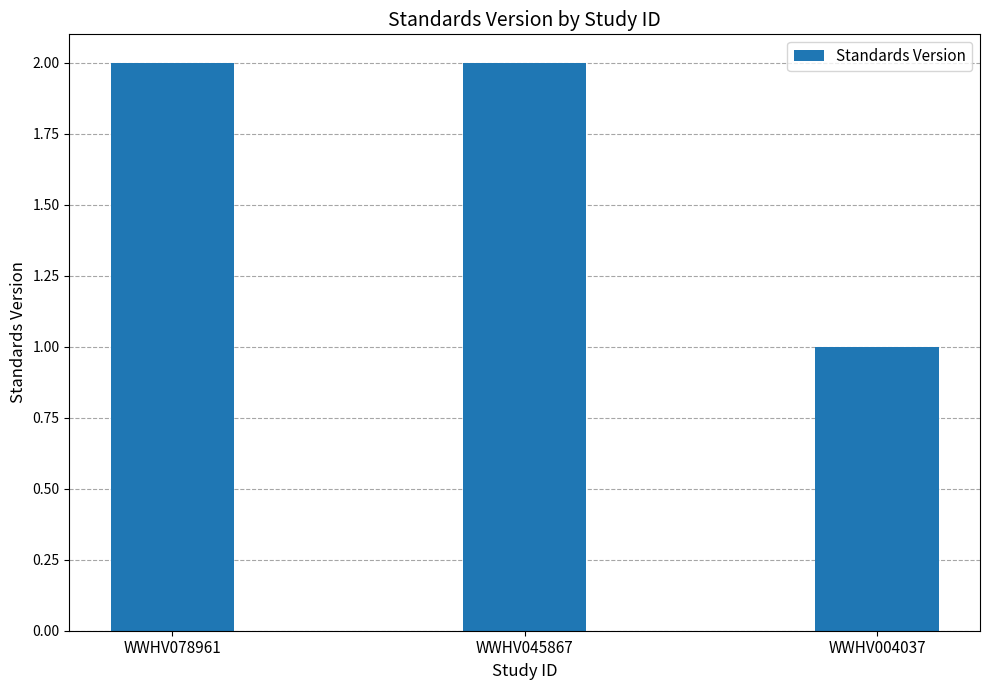

What is the difference between the values at WWHV004037 and WWHV045867?

1